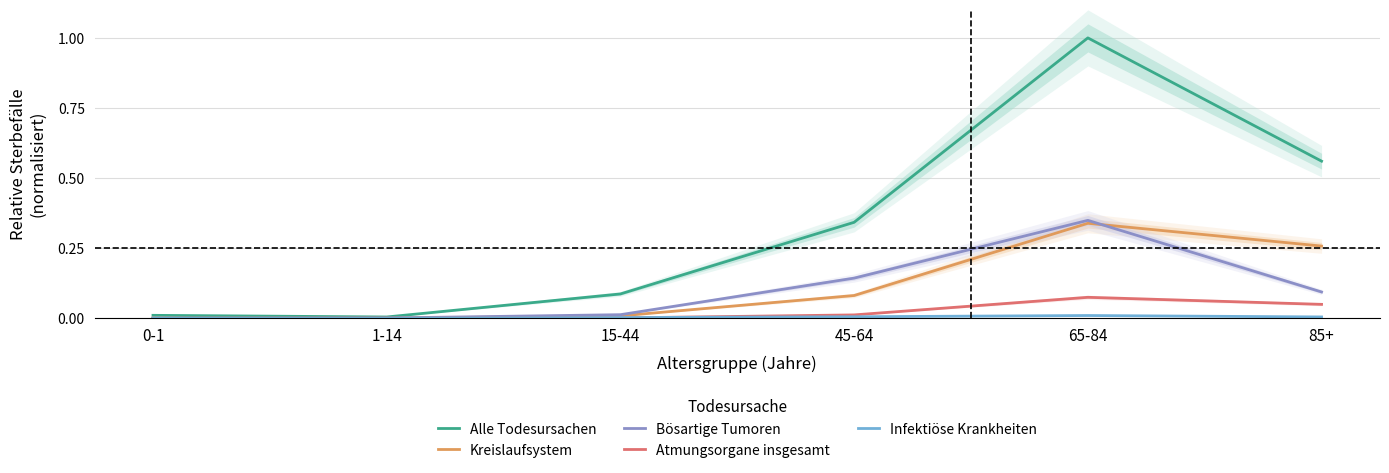

How many interior local peaks does the Kreislaufsystem series have?

1